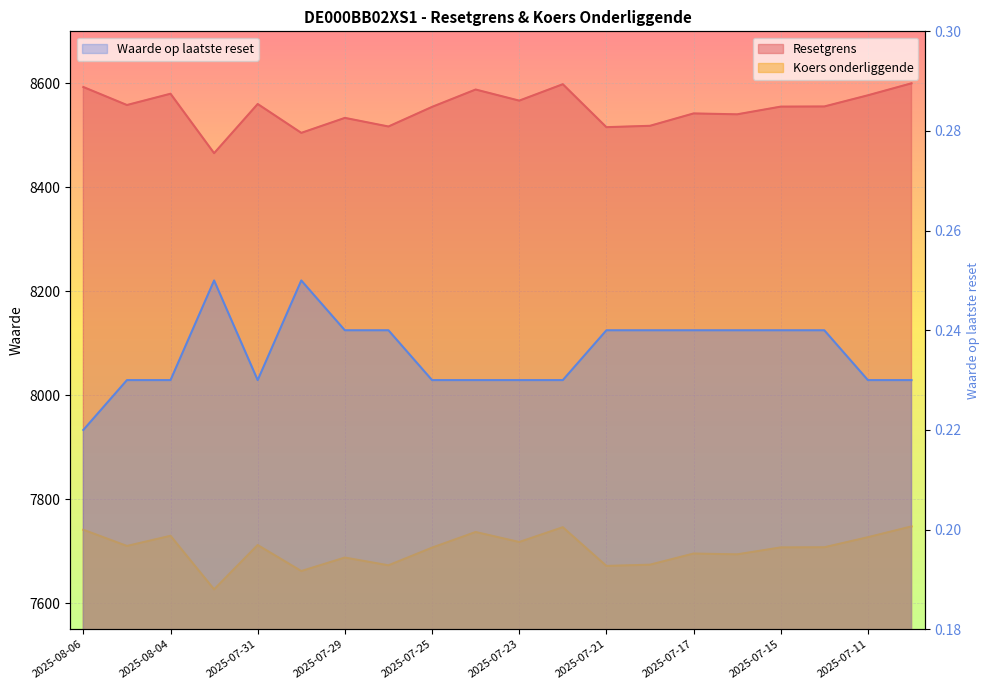

What is the sum of the Waarde op laatste reset values at 2025-07-24 and 2025-07-21?

0.5